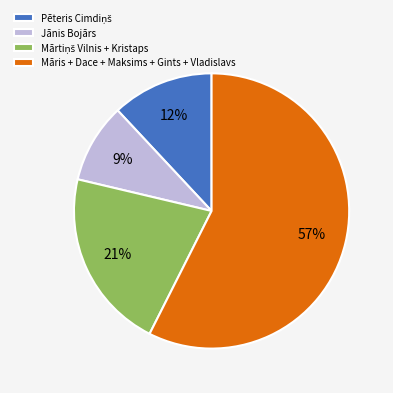

How many slices are in this pie chart?

4